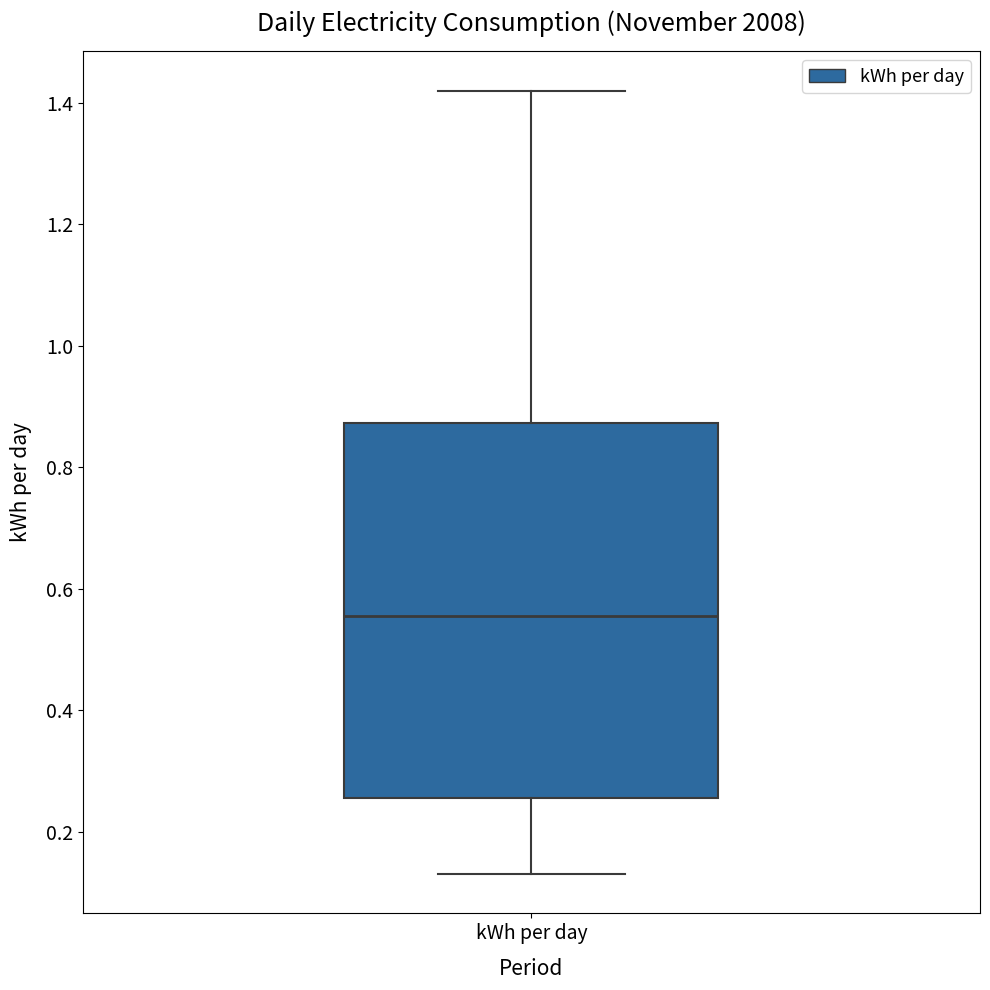

Read this box plot against the y-axis: the position of the median line, the range covered by the box, and the ends of both whiskers. The values are not printed on the chart, so give them approximately, as read against the axis.

median 0.56, box 0.26 to 0.88, whiskers 0.14 to 1.42